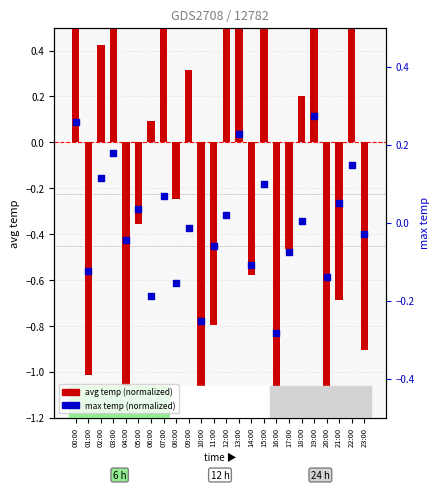

Is the value of avg temp (normalized) at 09:00 greater than the value of max temp (normalized) at 03:00?

Yes